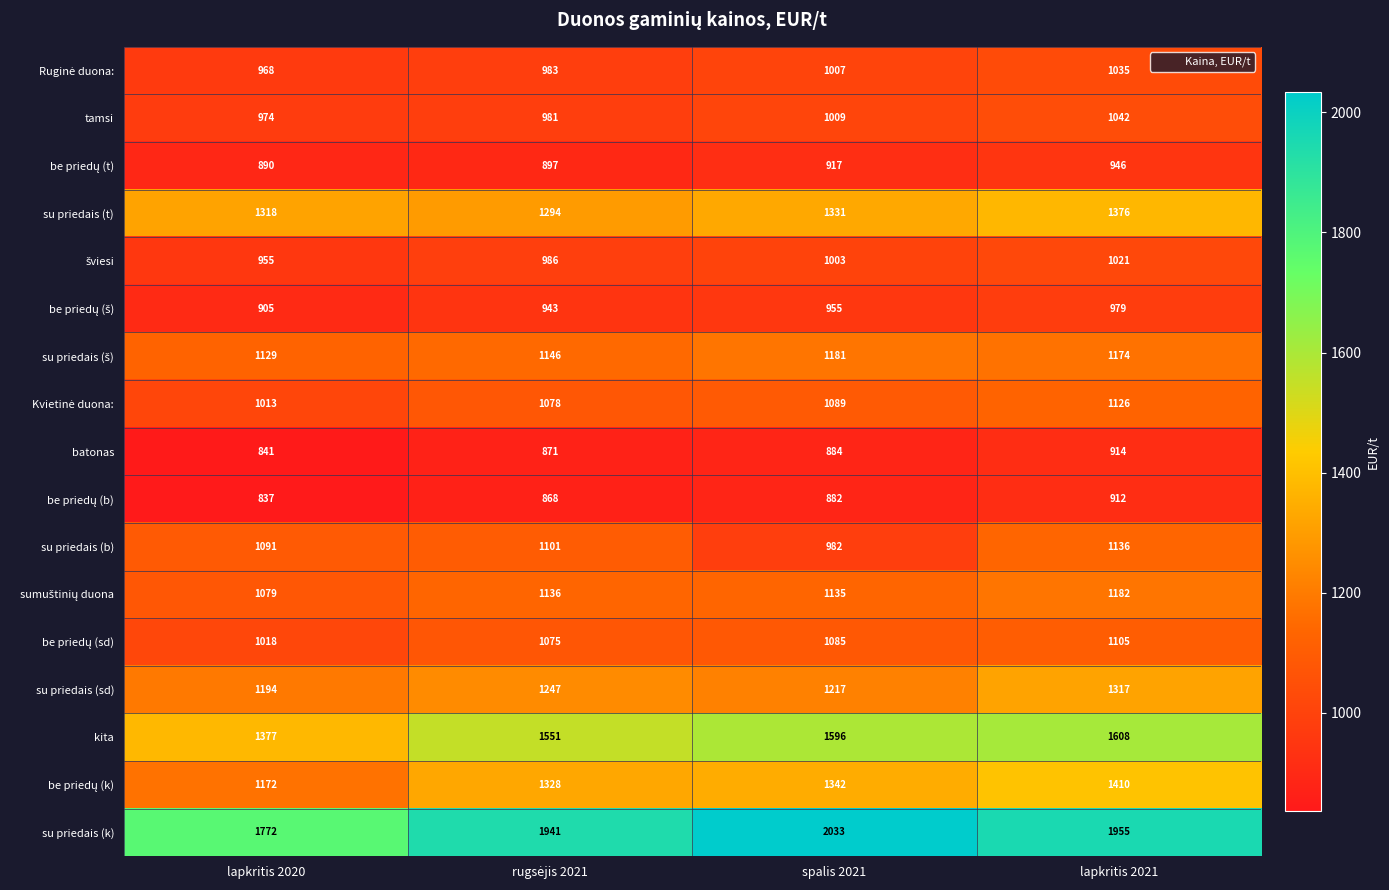

What is the difference between the kita values at lapkritis 2020 and lapkritis 2021?

231